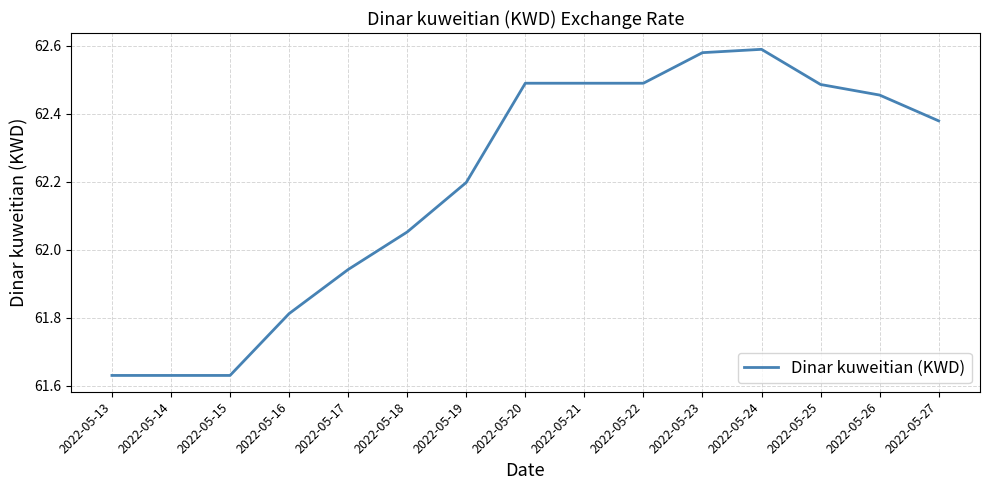

Is it true that the value at 2022-05-16 is 19.0?

False